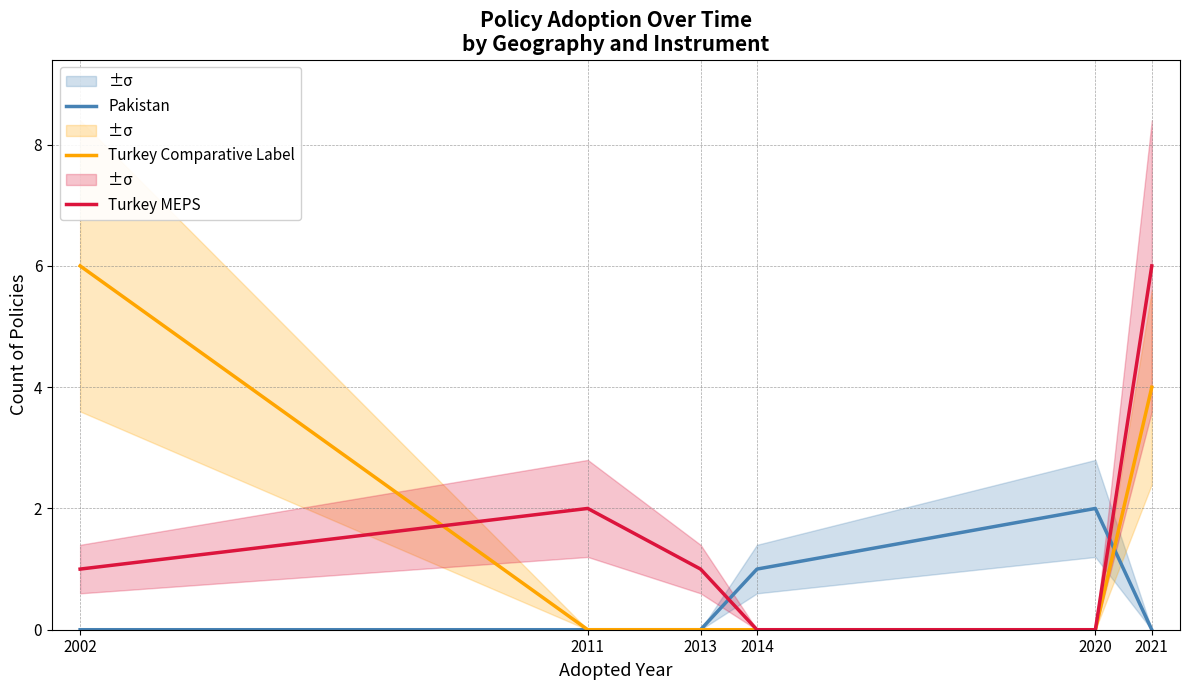

What is the greatest value displayed?

6